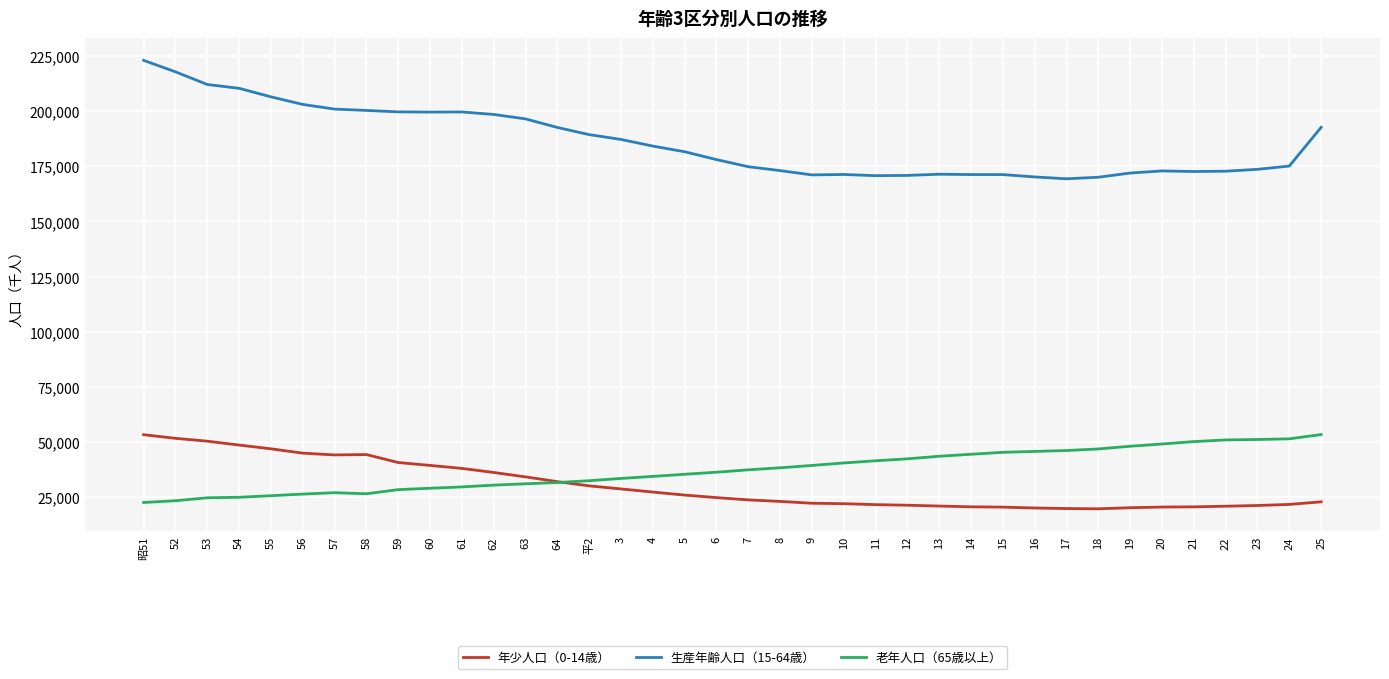

Which series has the widest spread of values?

生産年齢人口（15-64歳）